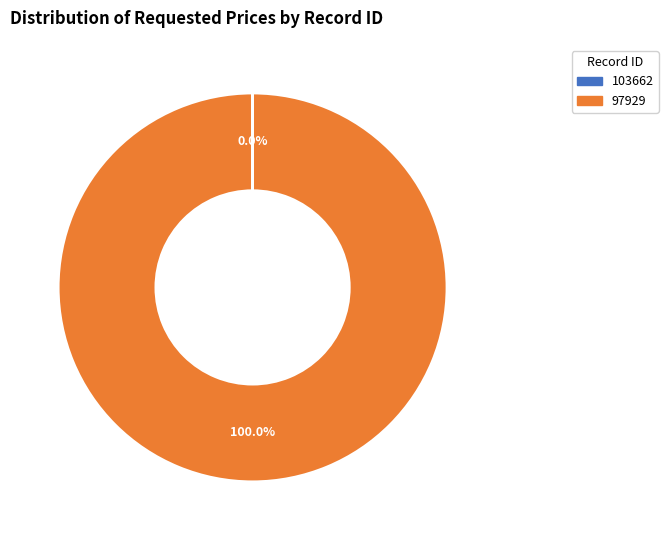

Is there a majority slice in this chart?

Yes